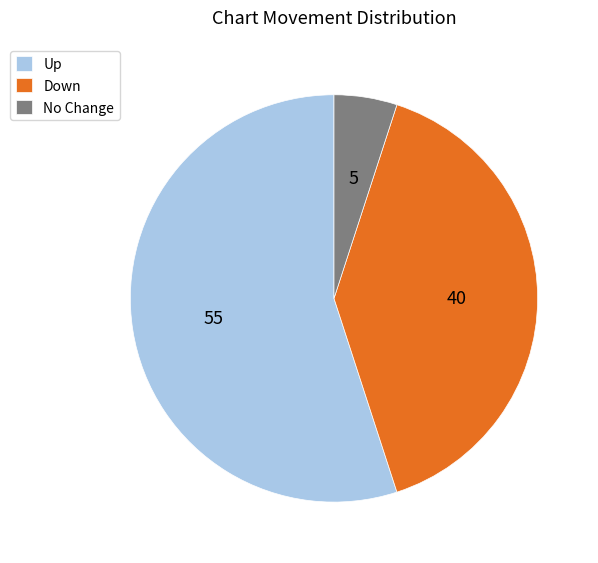

Which has a higher value, Up or Down?

Up